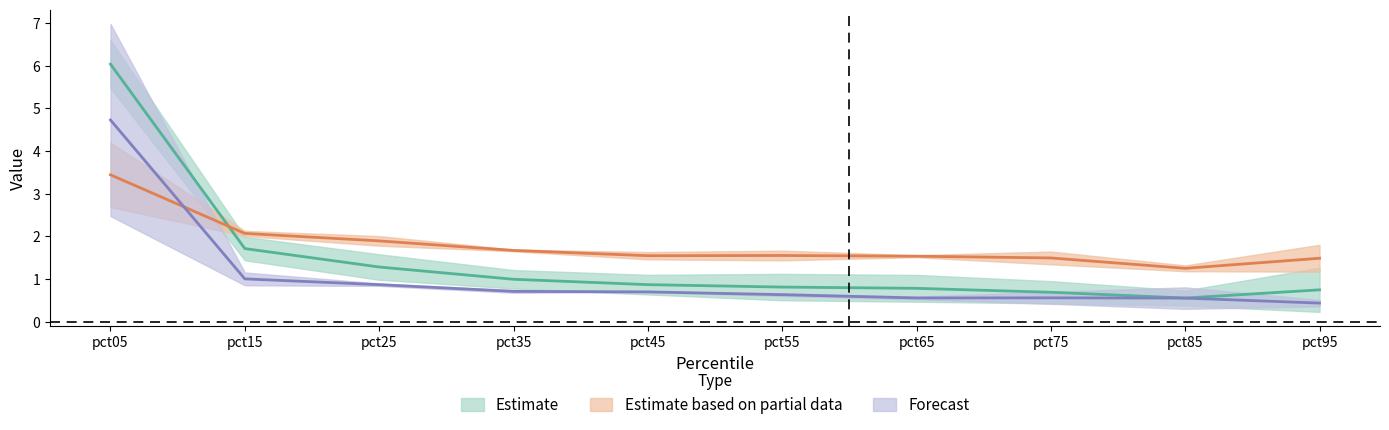

Reading right to left, extract all data points from this chart.

Jan: 0.7	0.6	0.7	0.8	0.8	0.9	1.0	1.3	1.7	6.0
Feb: 1.5	1.2	1.5	1.5	1.5	1.5	1.7	1.9	2.1	3.4
Mar: 0.4	0.6	0.6	0.6	0.6	0.7	0.7	0.9	1.0	4.7